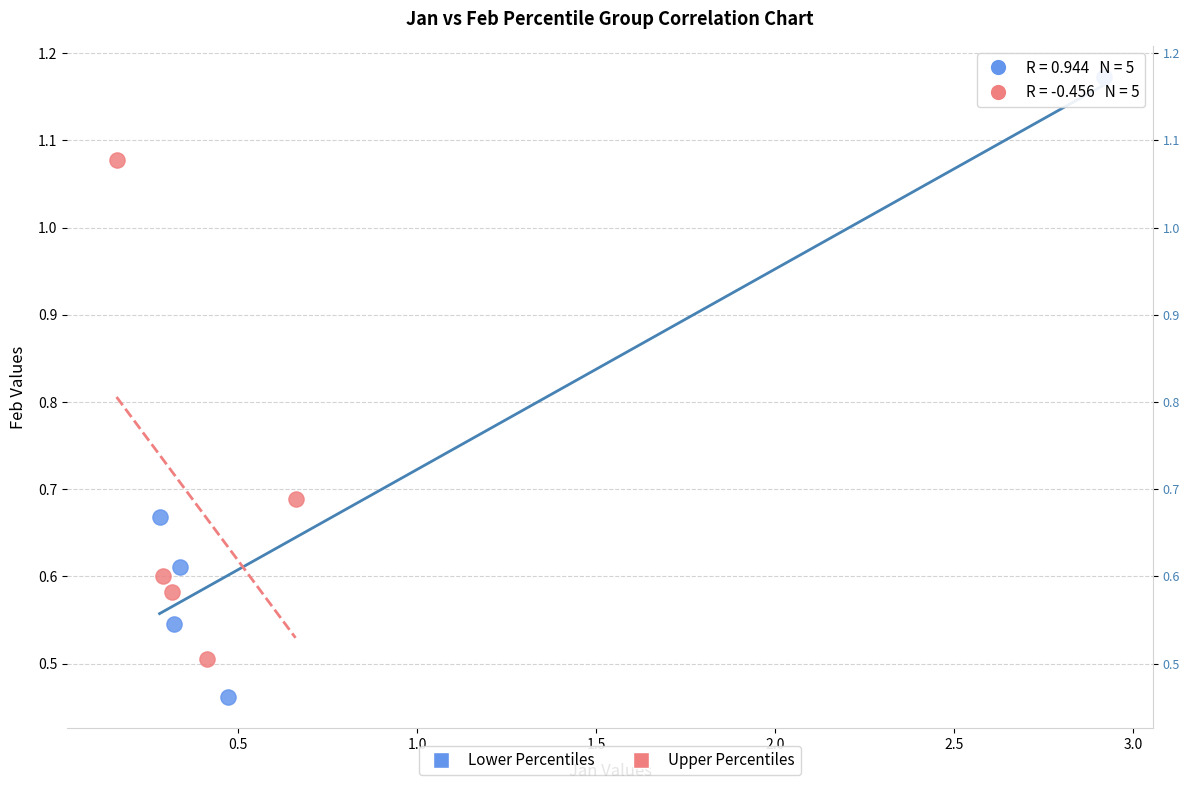

Which series has the largest Y range (max minus min)?

Lower Percentiles